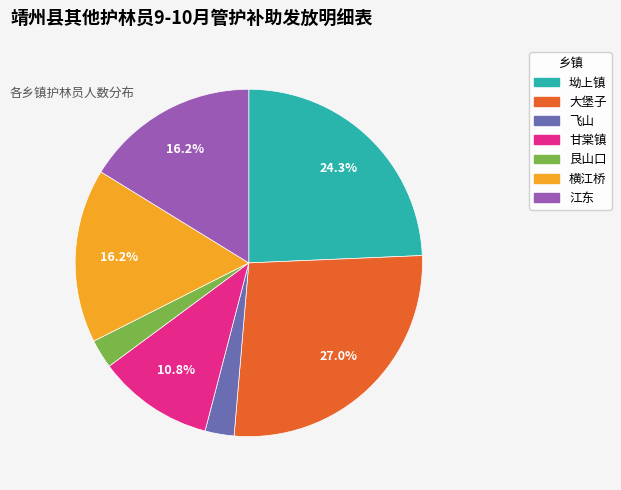

Which category has the biggest portion of the pie?

大堡子